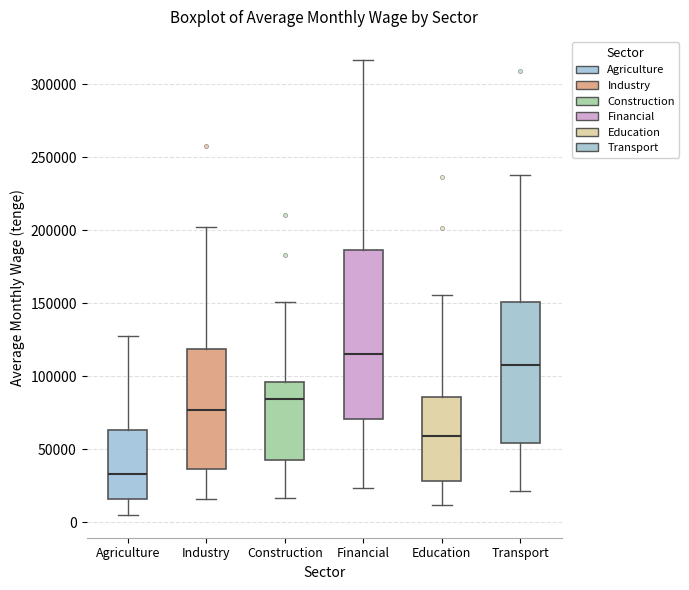

Reading left to right, read every box against the y-axis: the position of its median line, the range the box covers, and the ends of its whiskers. The values are not printed on the chart, so give them approximately, as read against the axis.

Agriculture: median 35000, box 15000 to 65000, whiskers 5000 to 125000
Industry: median 75000, box 35000 to 120000, whiskers 15000 to 200000
Construction: median 85000, box 40000 to 95000, whiskers 15000 to 150000
Financial: median 115000, box 70000 to 185000, whiskers 25000 to 315000
Education: median 60000, box 30000 to 85000, whiskers 10000 to 155000
Transport: median 105000, box 55000 to 150000, whiskers 20000 to 240000